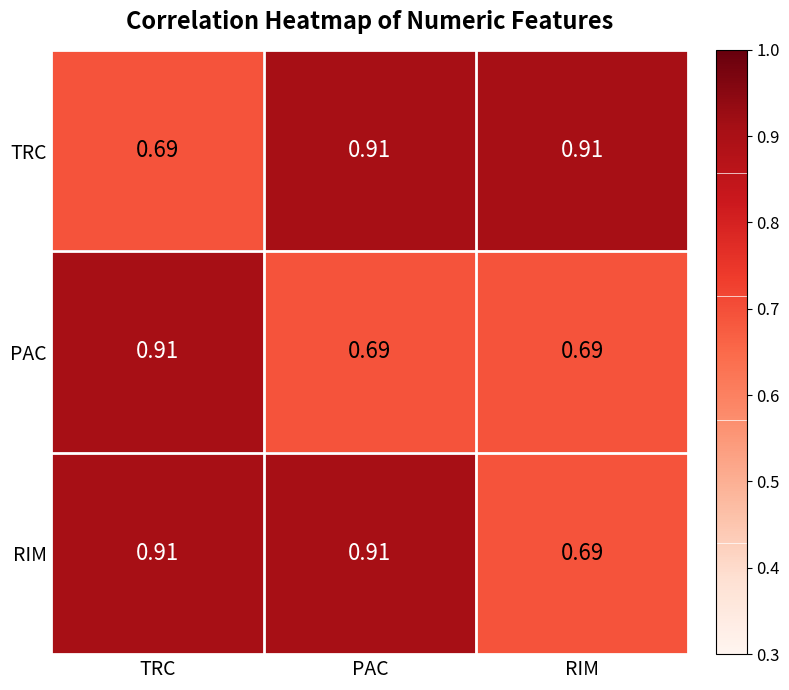

At which label is TRC closest to 0?

TRC